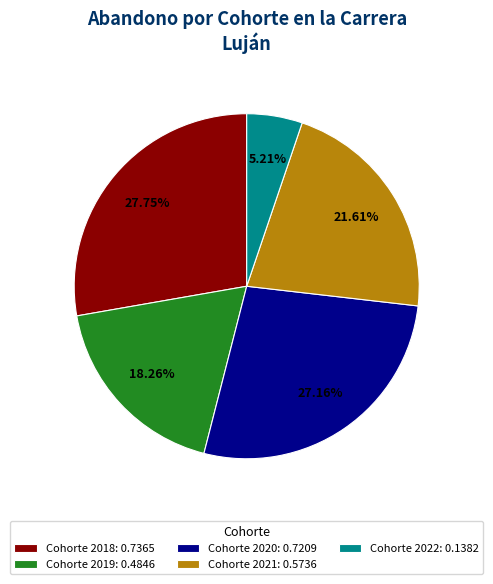

Does any single category account for the majority?

No